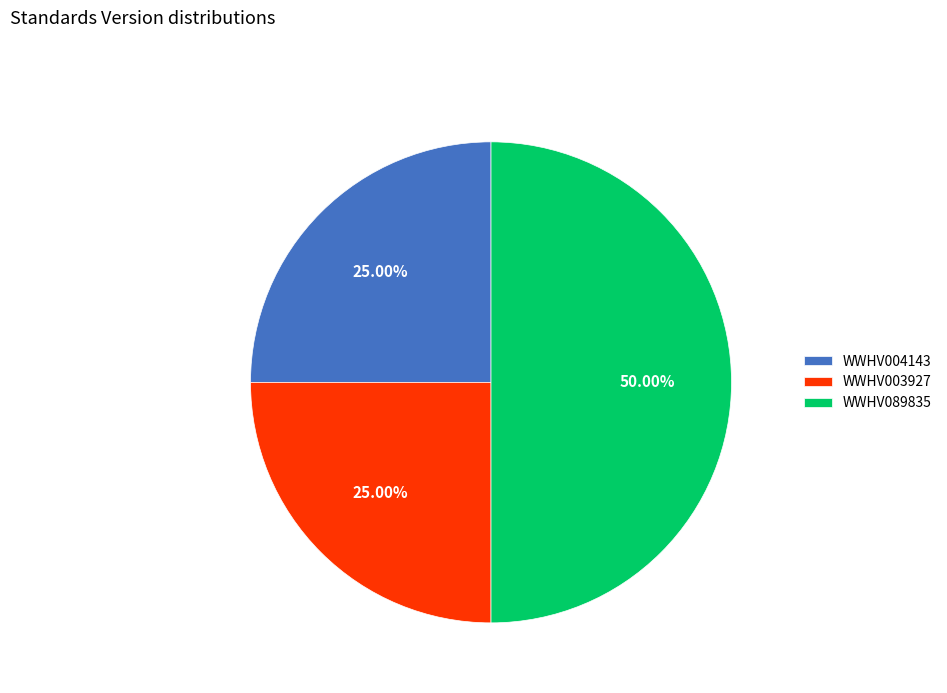

Is WWHV003927 the majority of the pie?

No